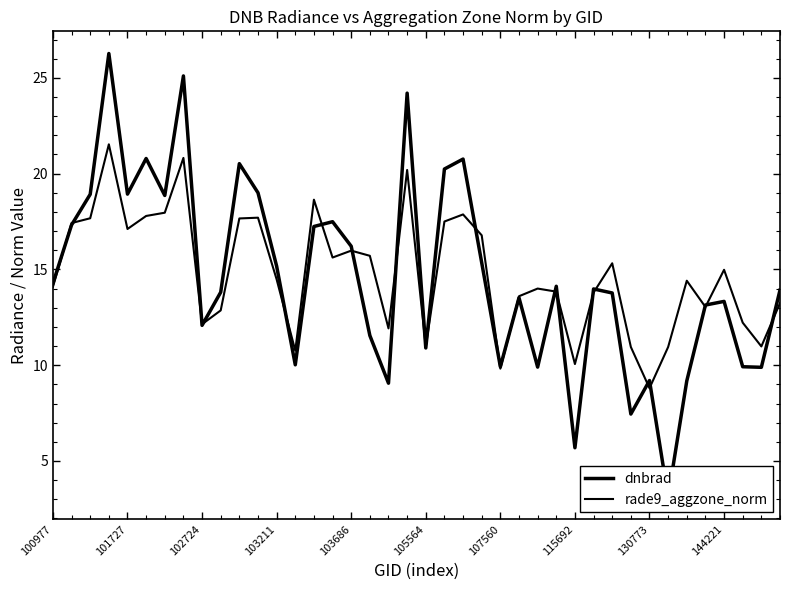

How many lines are shown in the chart?

2